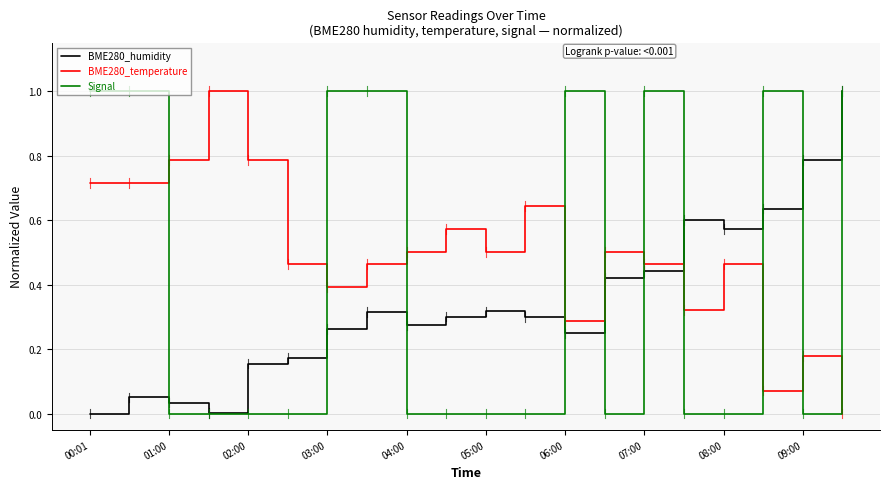

Which series ends up on top after the final intersection of BME280_humidity and BME280_temperature?

BME280_humidity